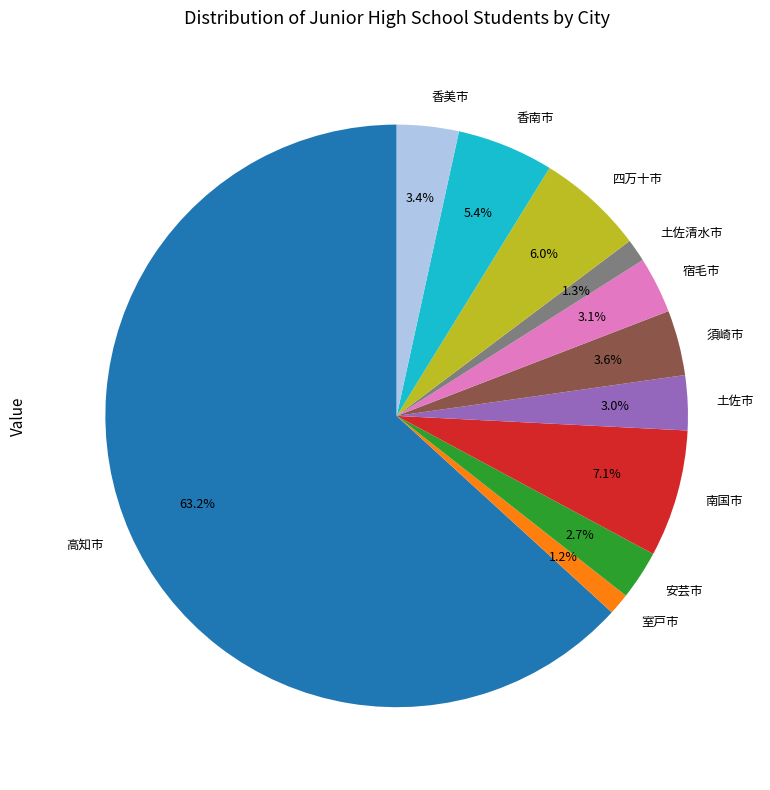

The 室戸市 slice represents 1% of the pie. True or false?

True